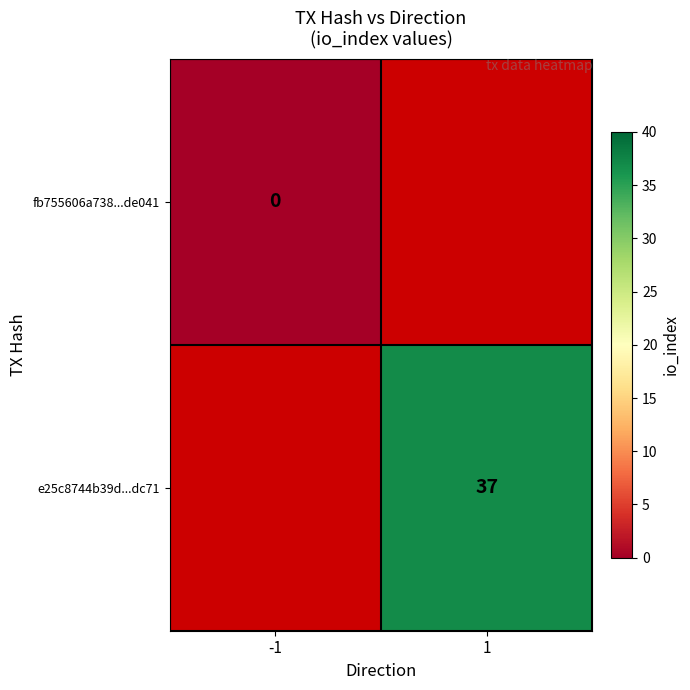

True or false: e25c8744b39d...dc71 has a value of 54.6 at 1.

False